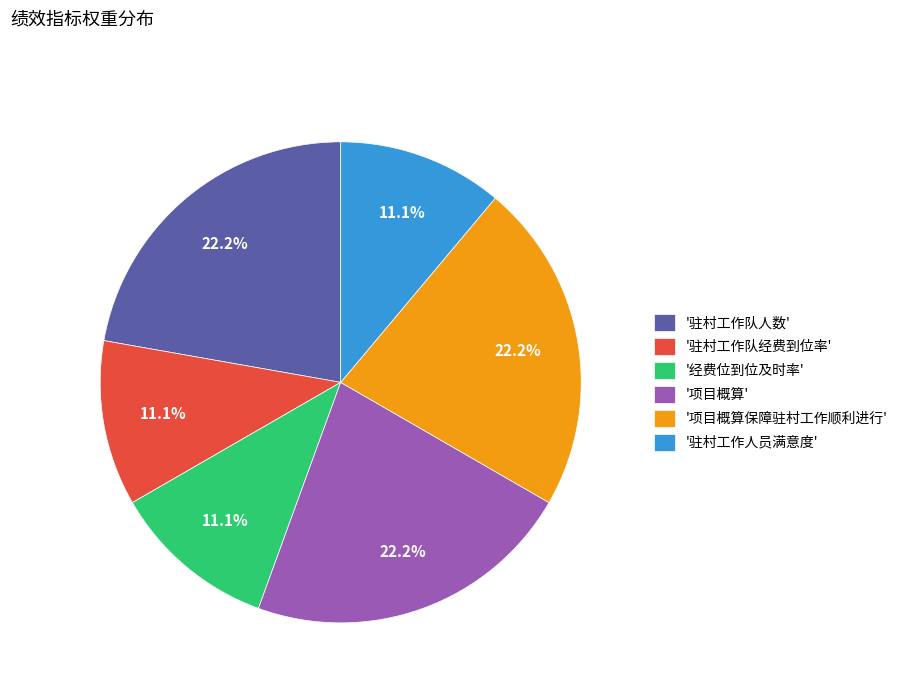

What is the ratio of the value at '驻村工作队人数' to the value at '项目概算'?

1.0